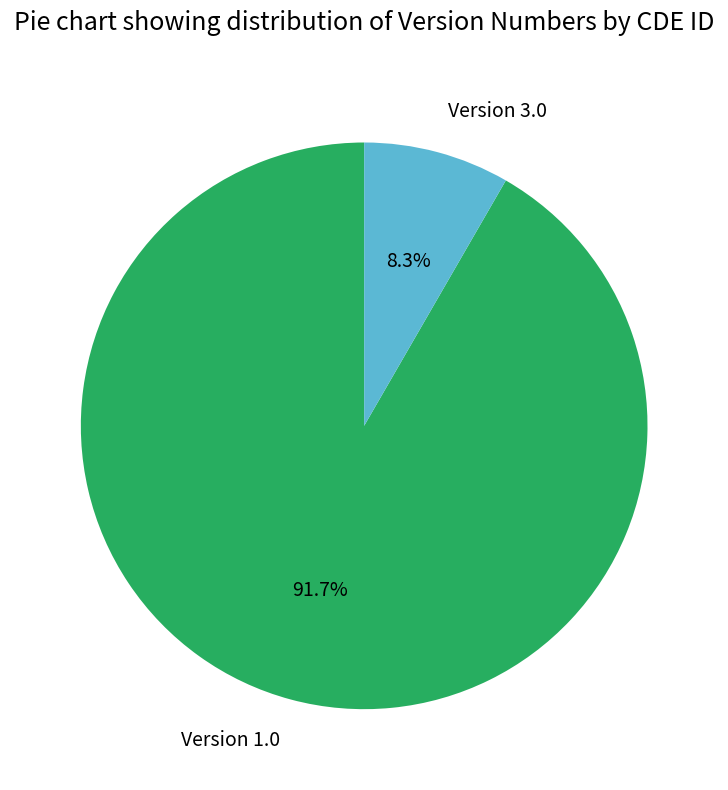

How many slices are in this pie chart?

2